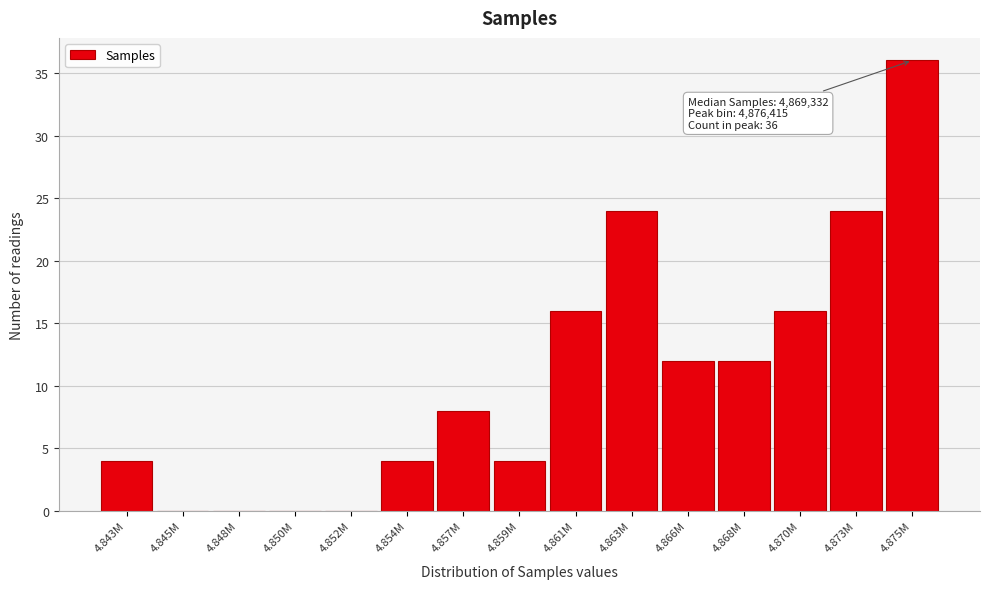

Reading left to right, list all the values displayed in this chart.

4.843M=4	4.845M=0	4.848M=0	4.850M=0	4.852M=0	4.854M=4	4.857M=8	4.859M=4	4.861M=16	4.863M=24	4.866M=12	4.868M=12	4.870M=16	4.873M=24	4.875M=36